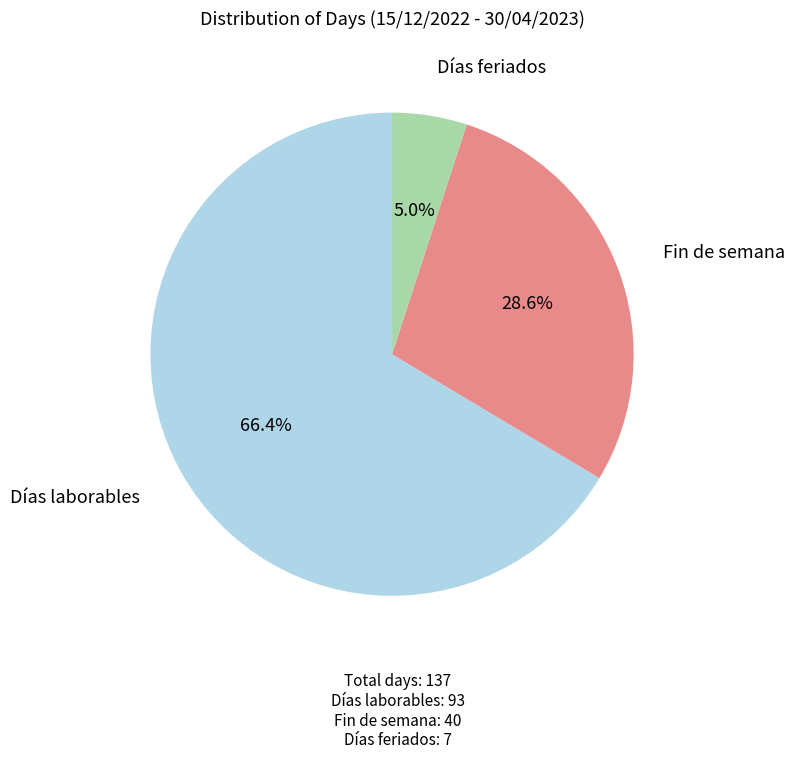

Is there a majority slice in this chart?

Yes